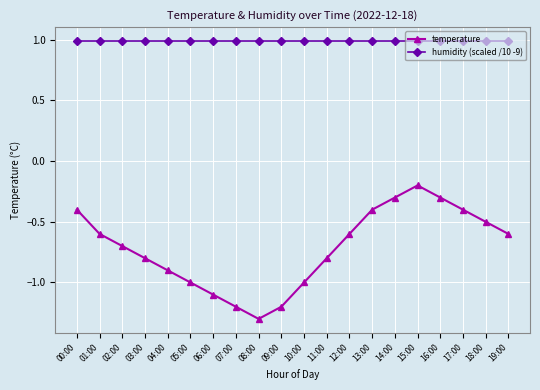

Which category has the lowest value across all series?

08:00